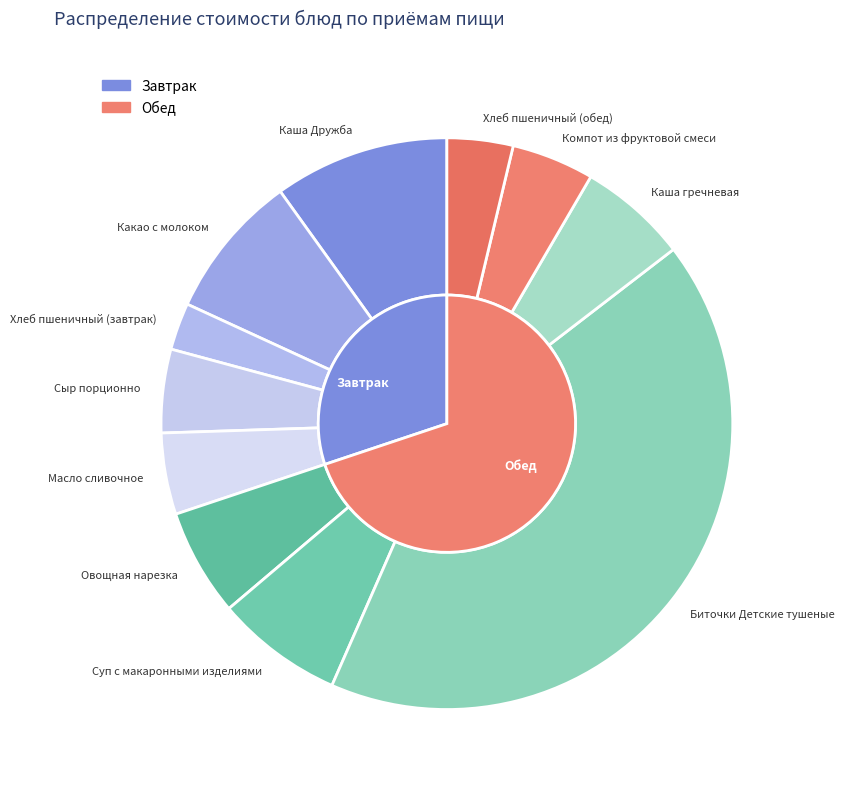

What is the total percentage of Какао с молоком and Каша гречневая?

14.4%